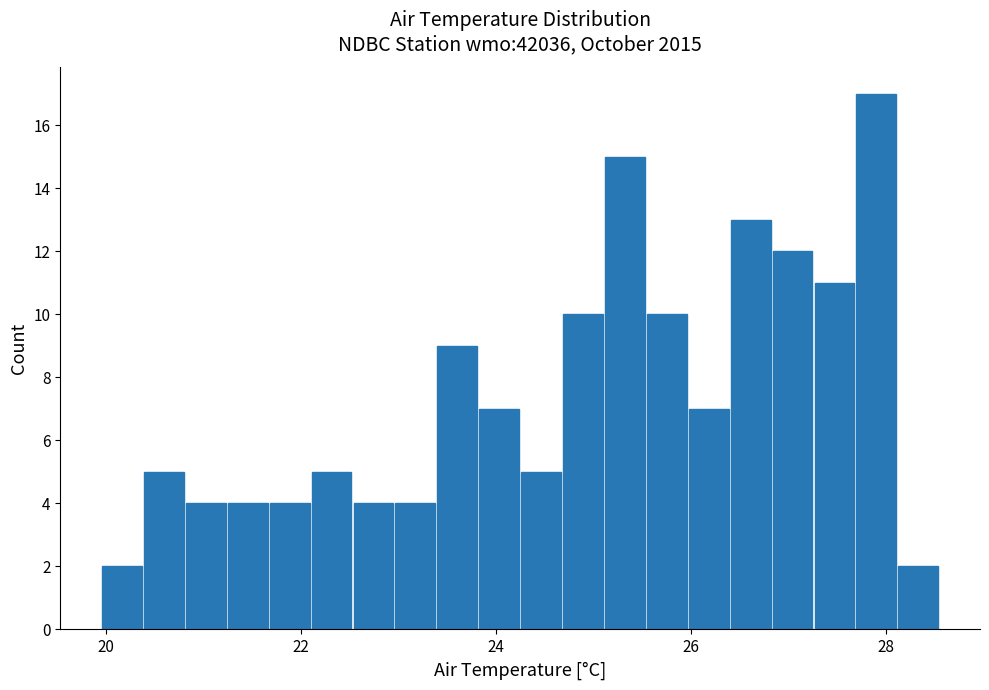

Around what value on the x-axis is the tallest bar? Give the approximate position of its centre, as read against the axis.

28.0